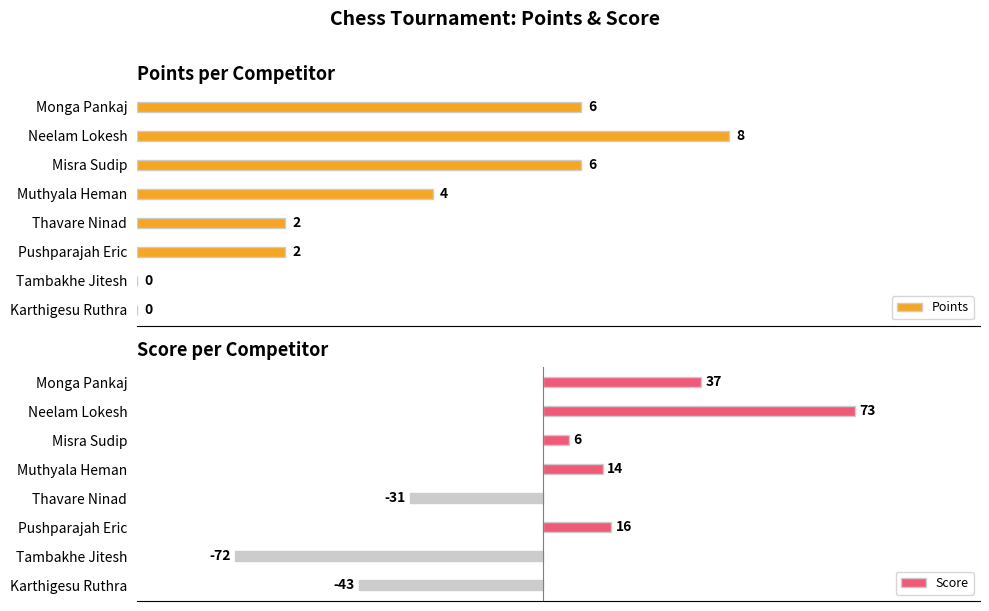

What is the maximum value shown in the chart?

73